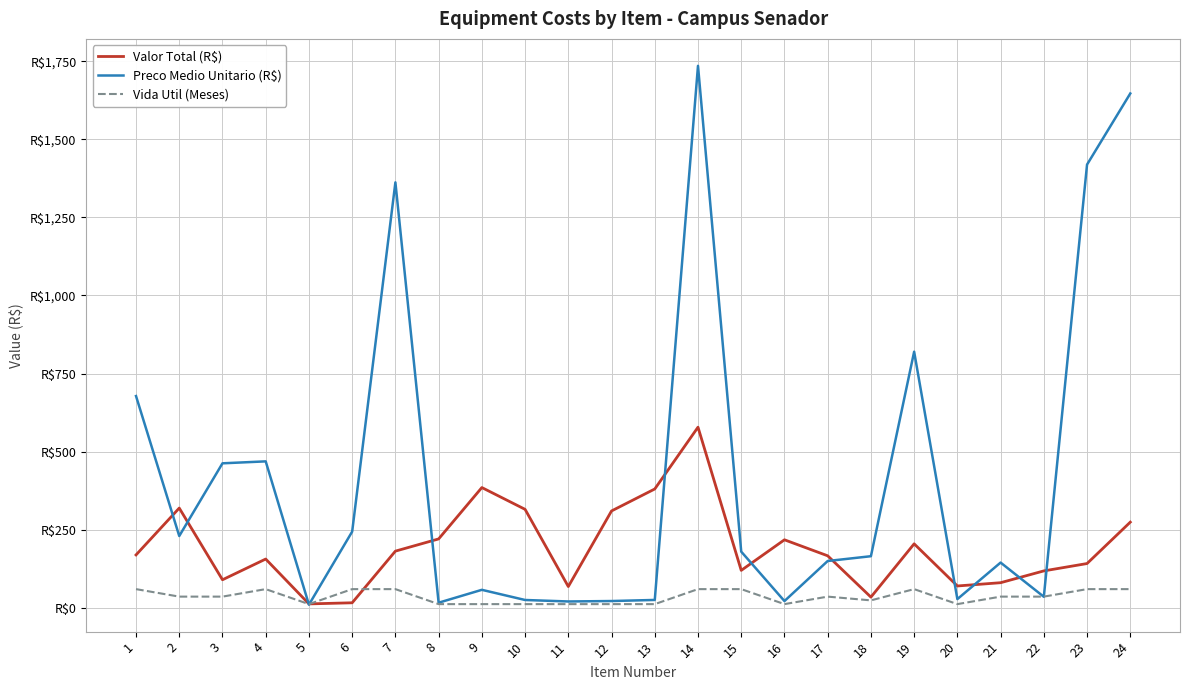

What is the value of the Valor Total (R$) point at the 12th from the left?

310.2